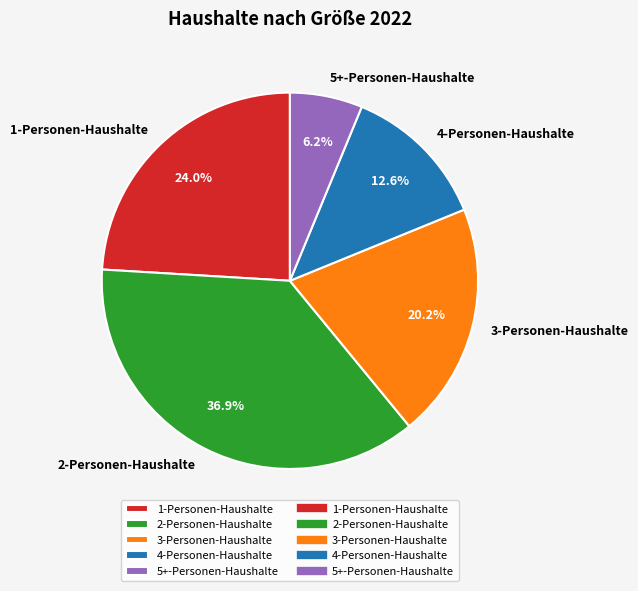

Count the number of slices in the pie.

5